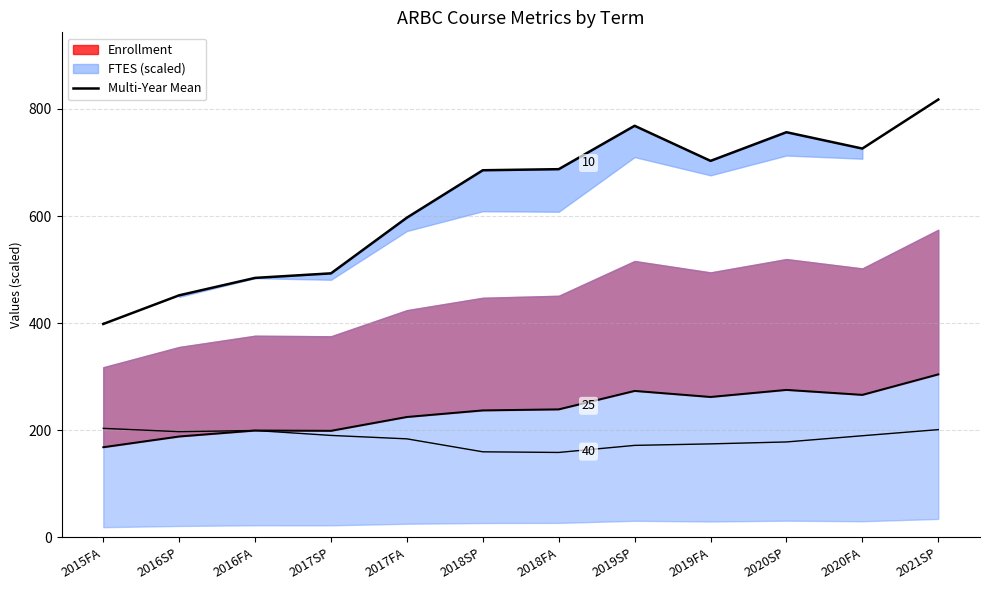

True or false: the data shows 1316.3 at 2019SP.

False